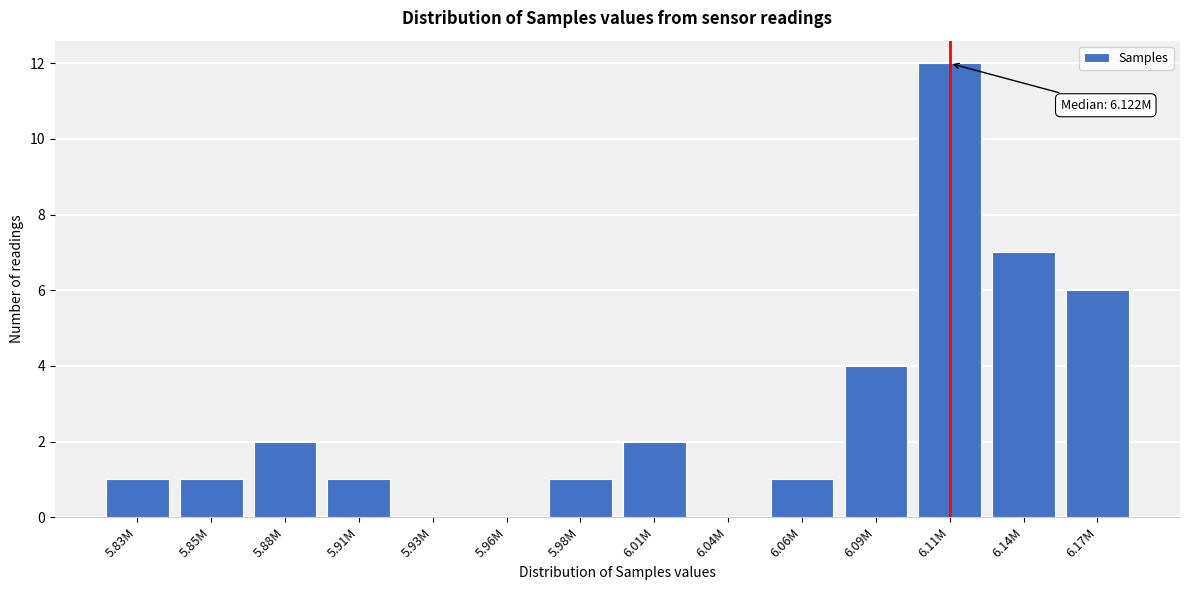

Reading left to right, what are all the values shown in this chart?

5.83M=1	5.85M=1	5.88M=2	5.91M=1	5.93M=0	5.96M=0	5.98M=1	6.01M=2	6.04M=0	6.06M=1	6.09M=4	6.11M=12	6.14M=7	6.17M=6